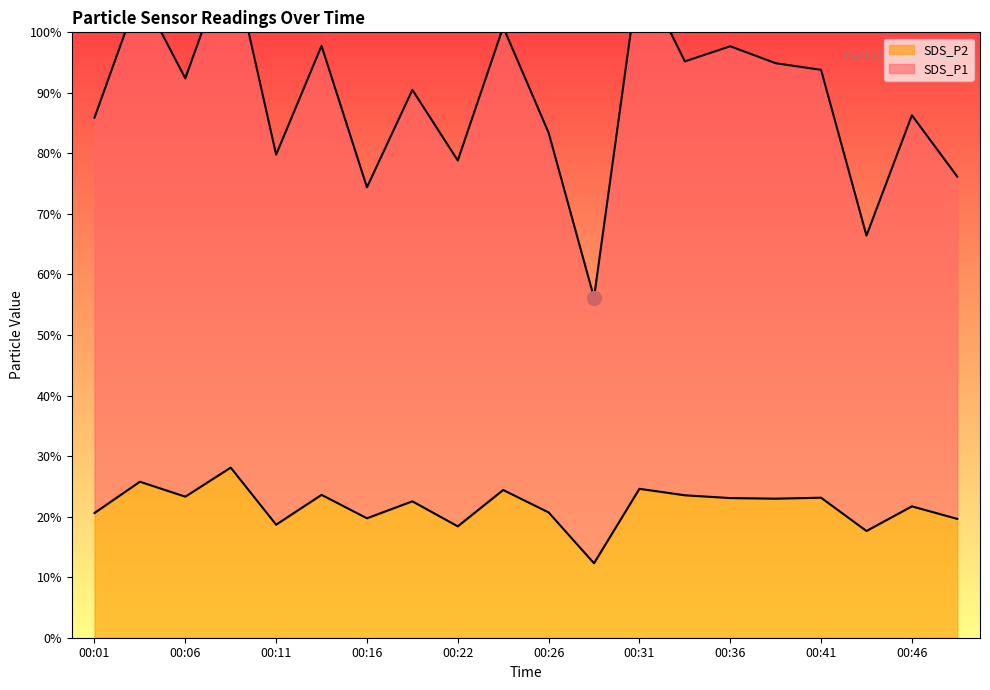

Is it true that SDS_P2 equals 20.6 at 00:01?

True